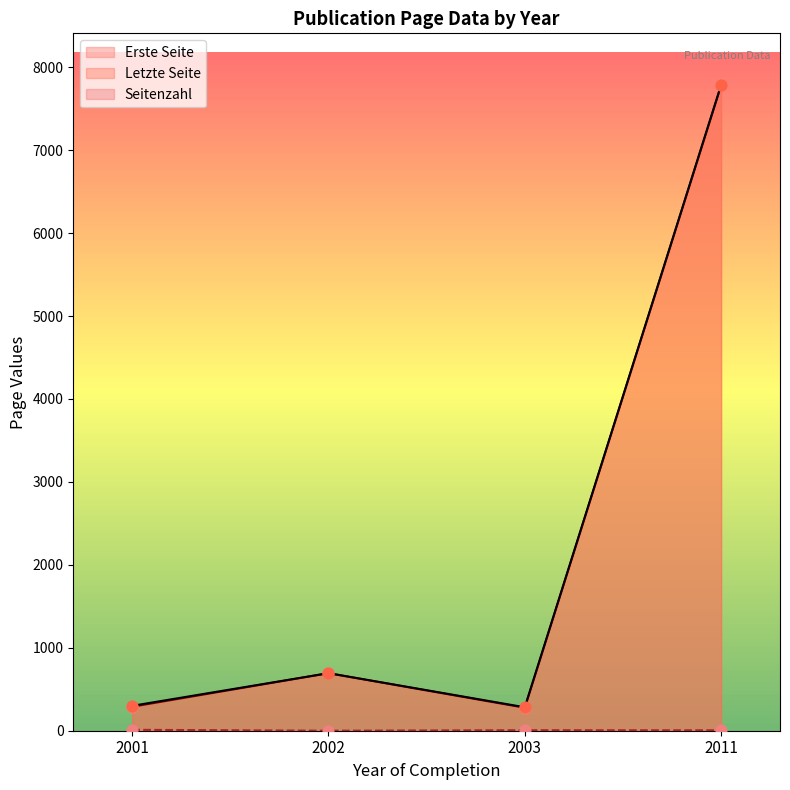

Which series reaches the minimum Y coordinate?

Seitenzahl